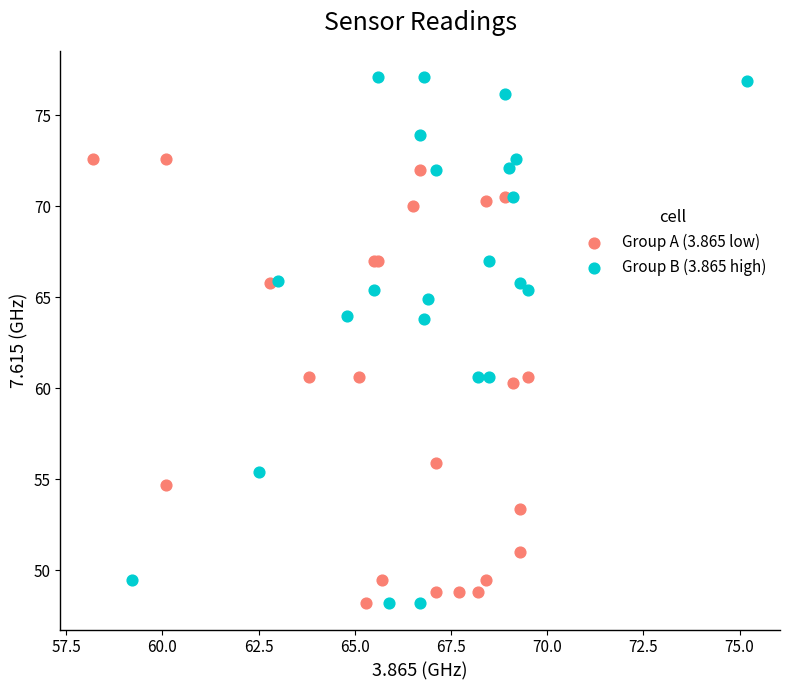

Which series has the largest Y range (max minus min)?

Group B (3.865 high)